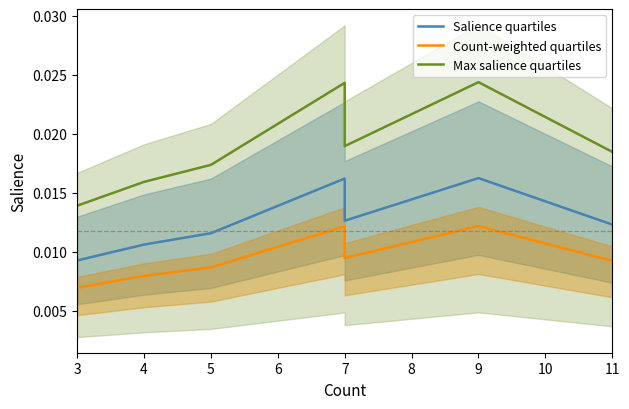

What are all the series names shown in the legend?

Salience quartiles, Count-weighted quartiles, Max salience quartiles